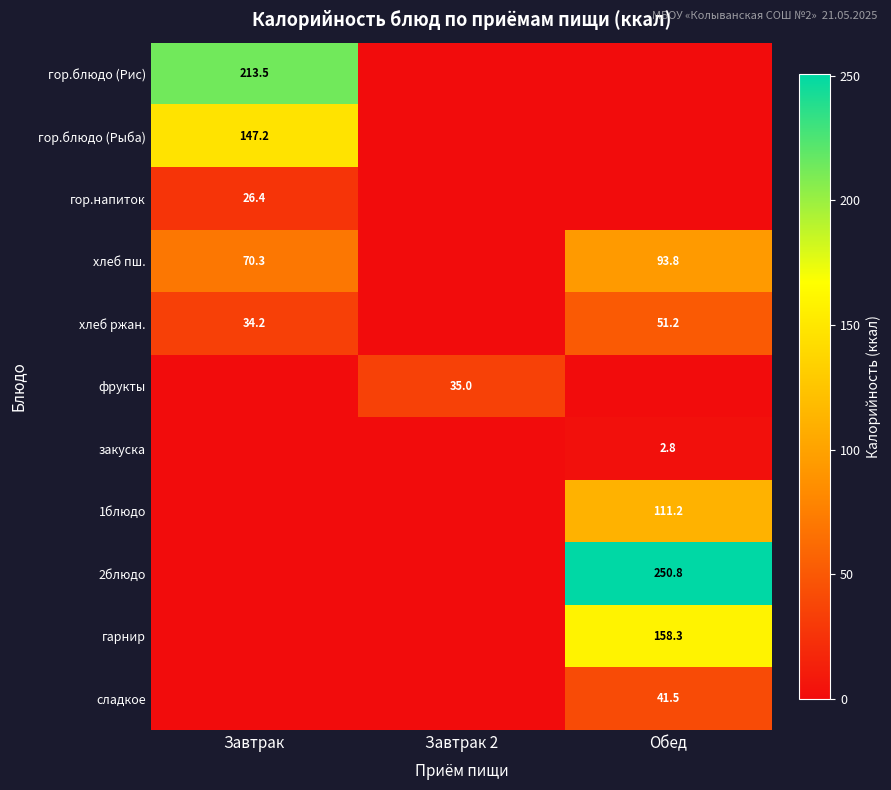

Is it true that гор.напиток equals 26.4 at Завтрак?

True